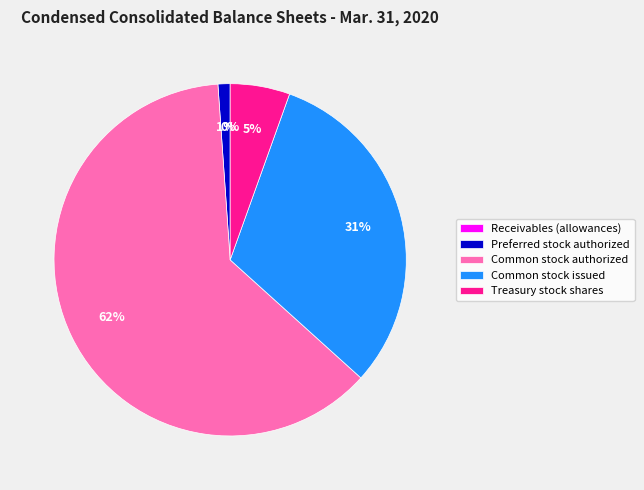

Which slice is the largest?

Common stock authorized